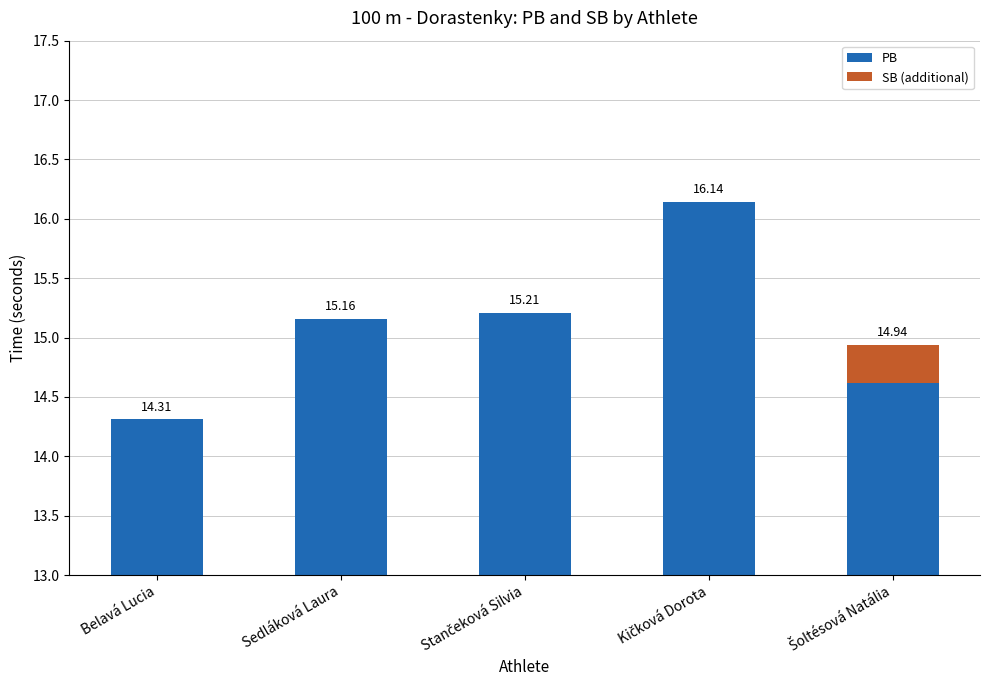

Is the value of PB at Šoltésová Natália greater than the value of SB (additional) at Stančeková Silvia?

Yes